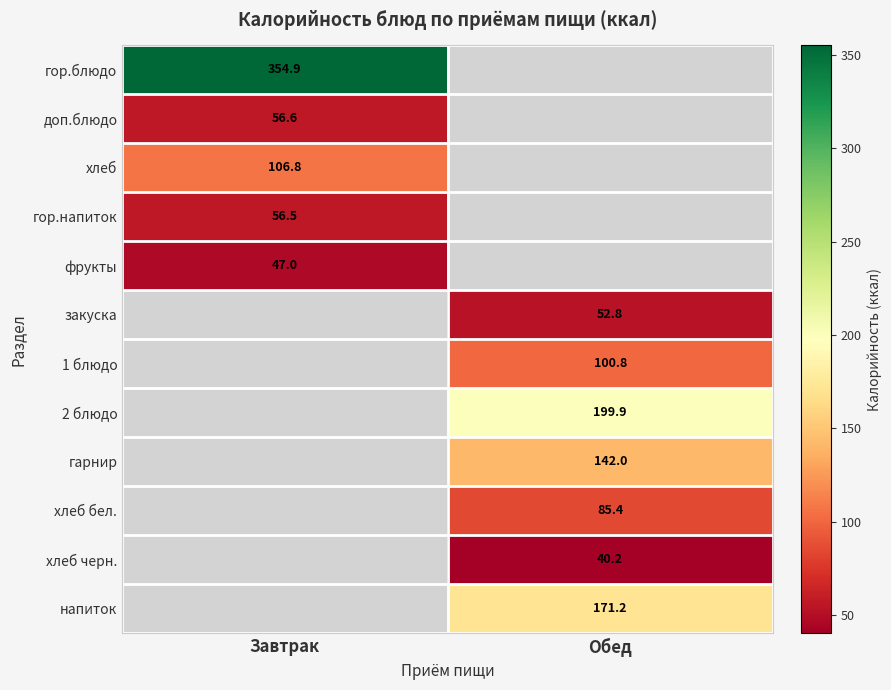

Count the number of categories in the chart.

2